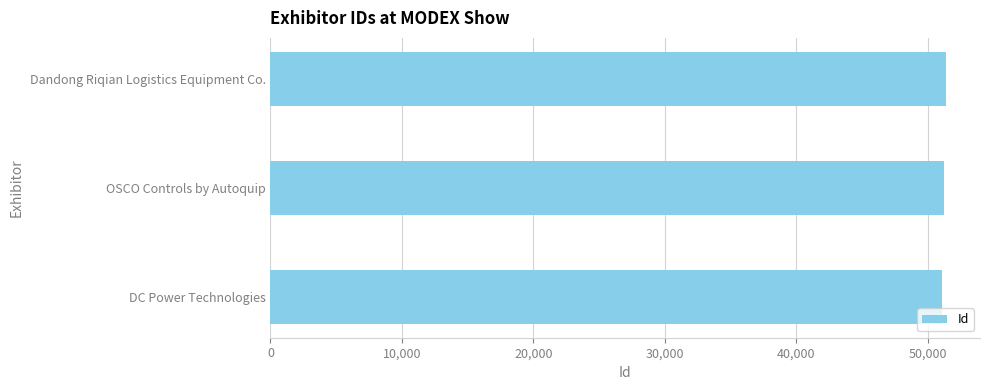

Read the value at OSCO Controls by Autoquip.

51252